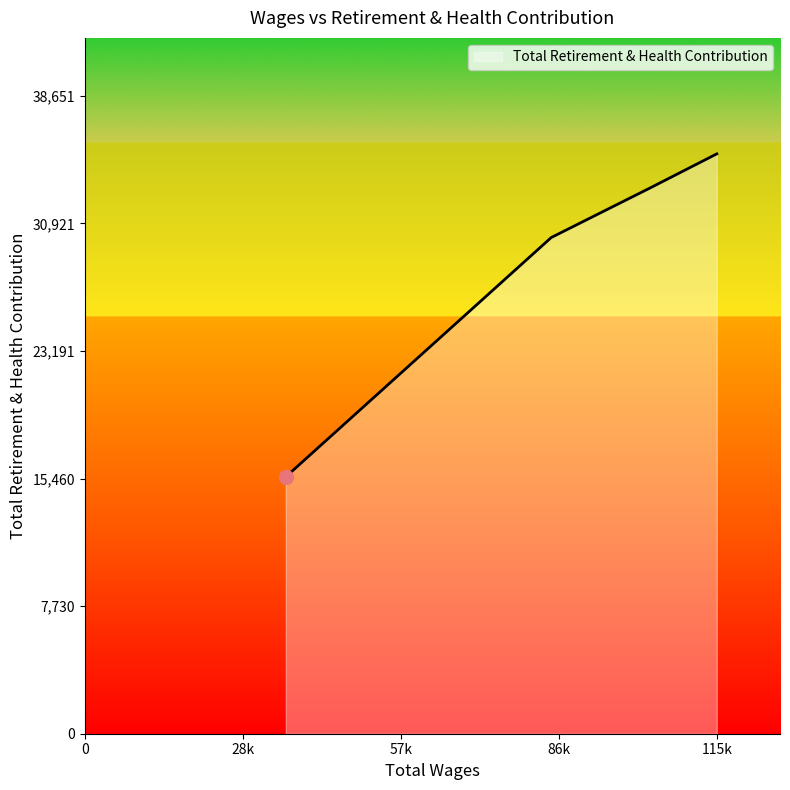

What is the average value?

28469